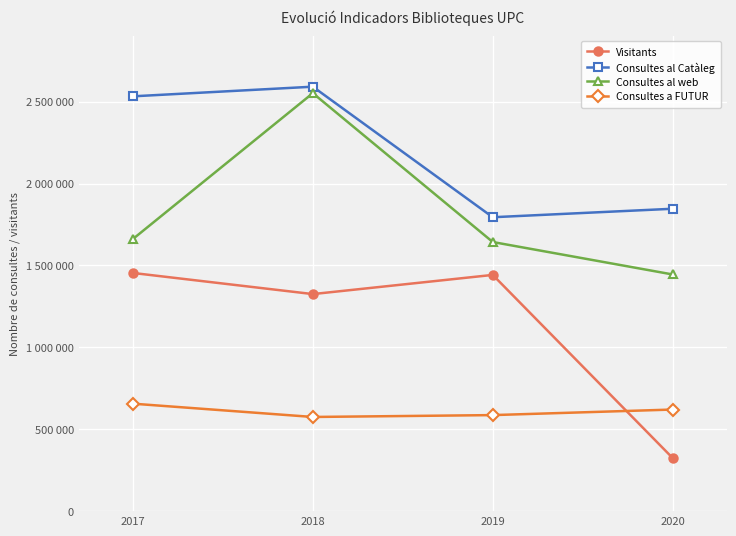

List the labels in order of Consultes al web value, smallest first.

2020, 2019, 2017, 2018